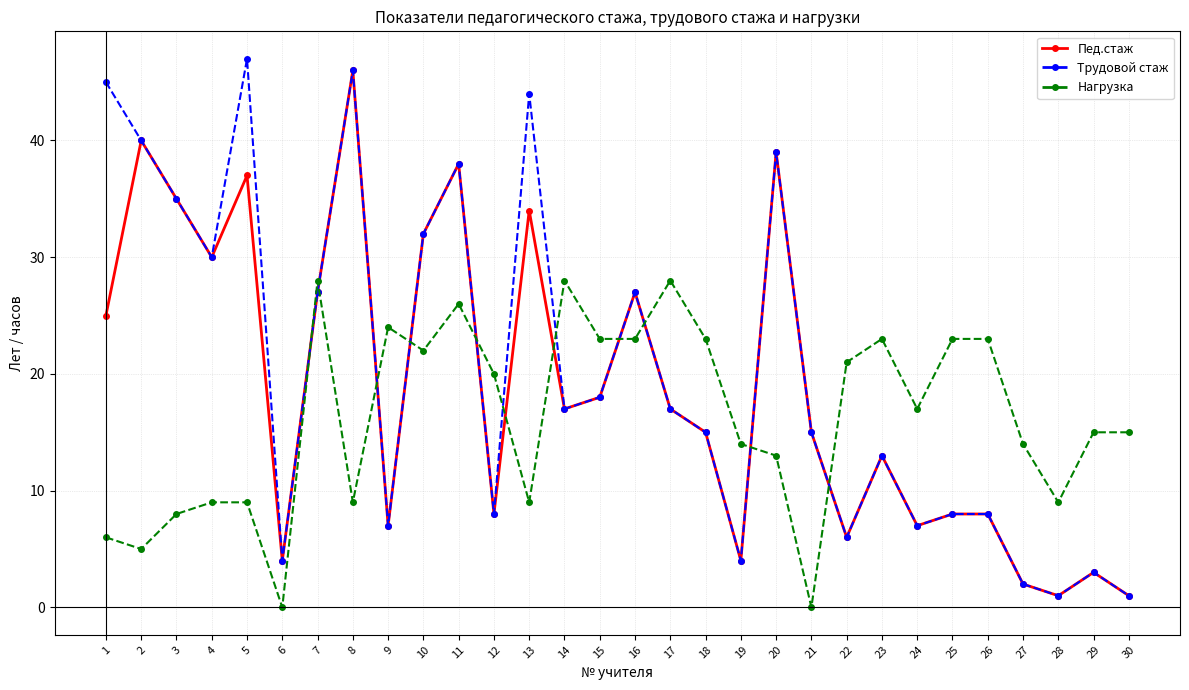

What is the value of the Пед.стаж point at the 30th from the left?

1